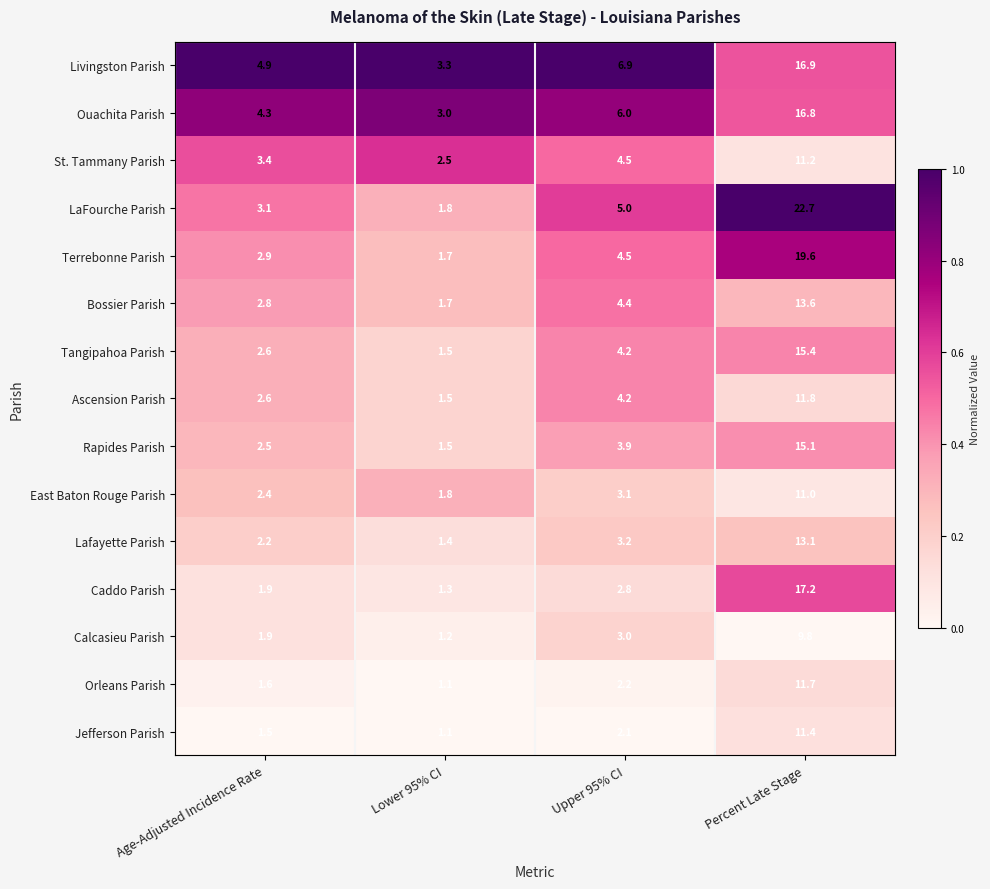

True or false: East Baton Rouge Parish has a value of 0.2 at Upper 95% CI.

True